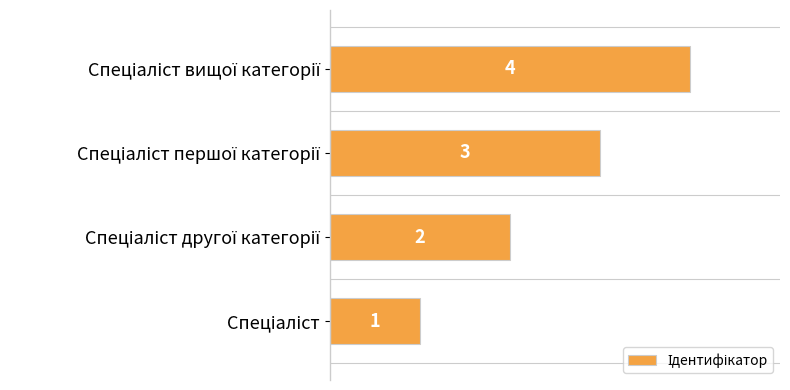

What is the maximum value shown in the chart?

4